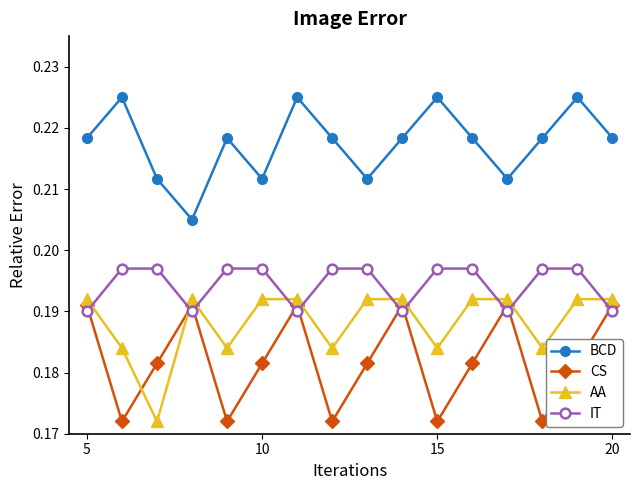

At how many categories does at least one series exceed 0?

16